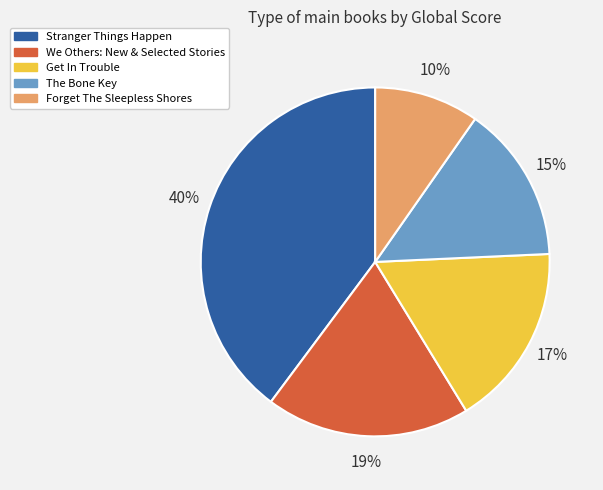

Does We Others: New & Selected Stories account for over 50% of the chart?

No